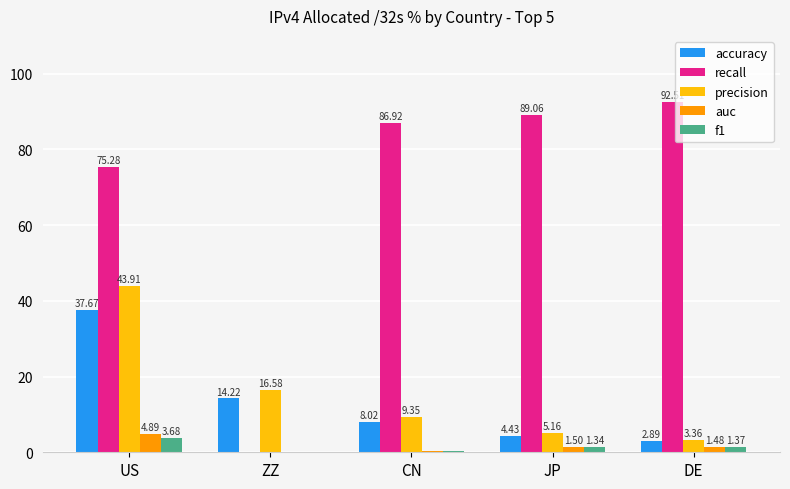

At which category does the chart reach its peak across all series?

DE